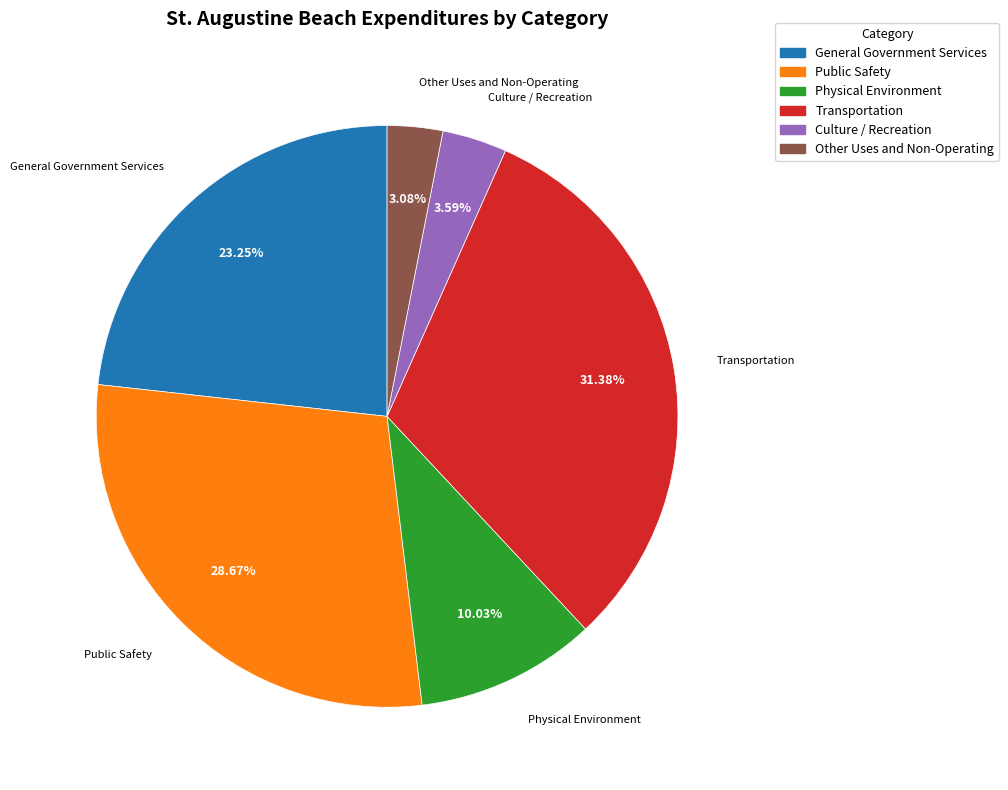

Does Public Safety account for over 50% of the chart?

No